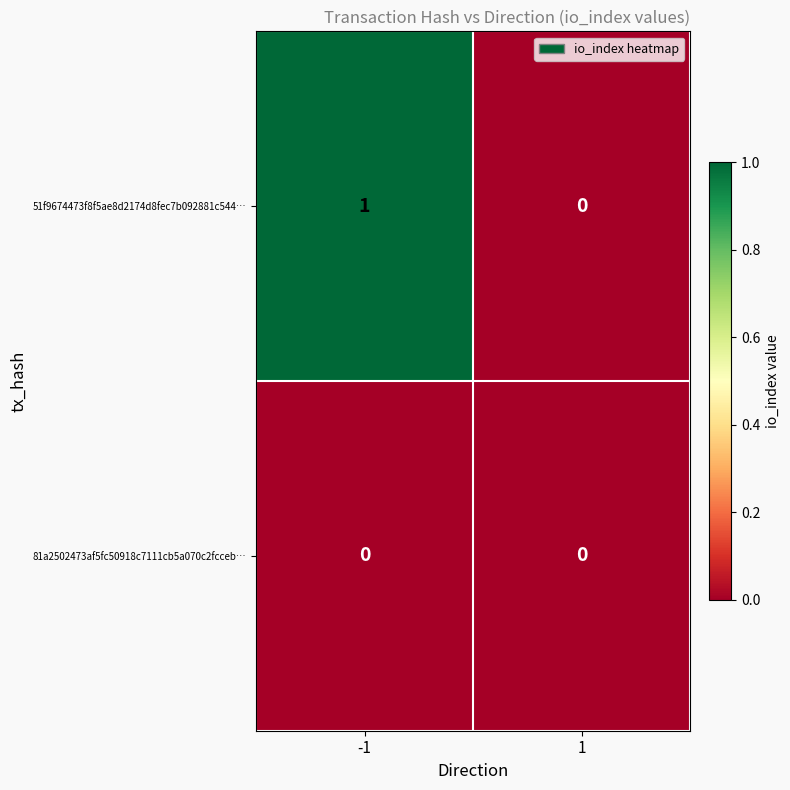

Reading right to left, what are all the values shown in this chart?

51f9674473f8f5ae8d2174d8fec7b092881c544…: 0	1
81a2502473af5fc50918c7111cb5a070c2fcceb…: 0	0